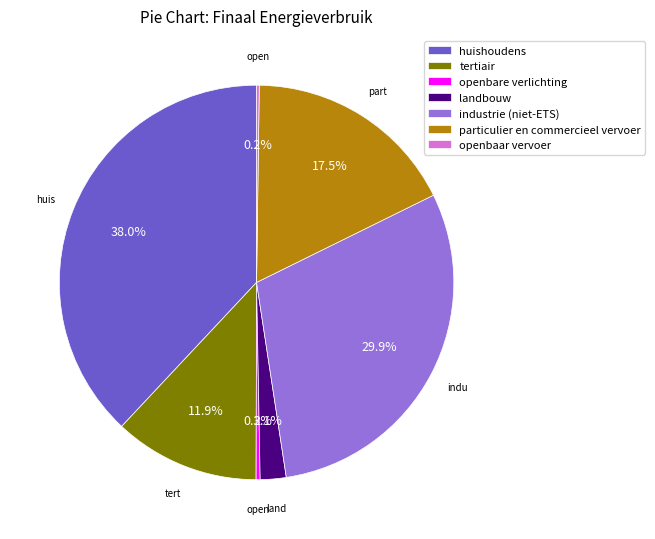

Approximately how many times larger is the value at tertiair compared to industrie (niet-ETS)?

0.4